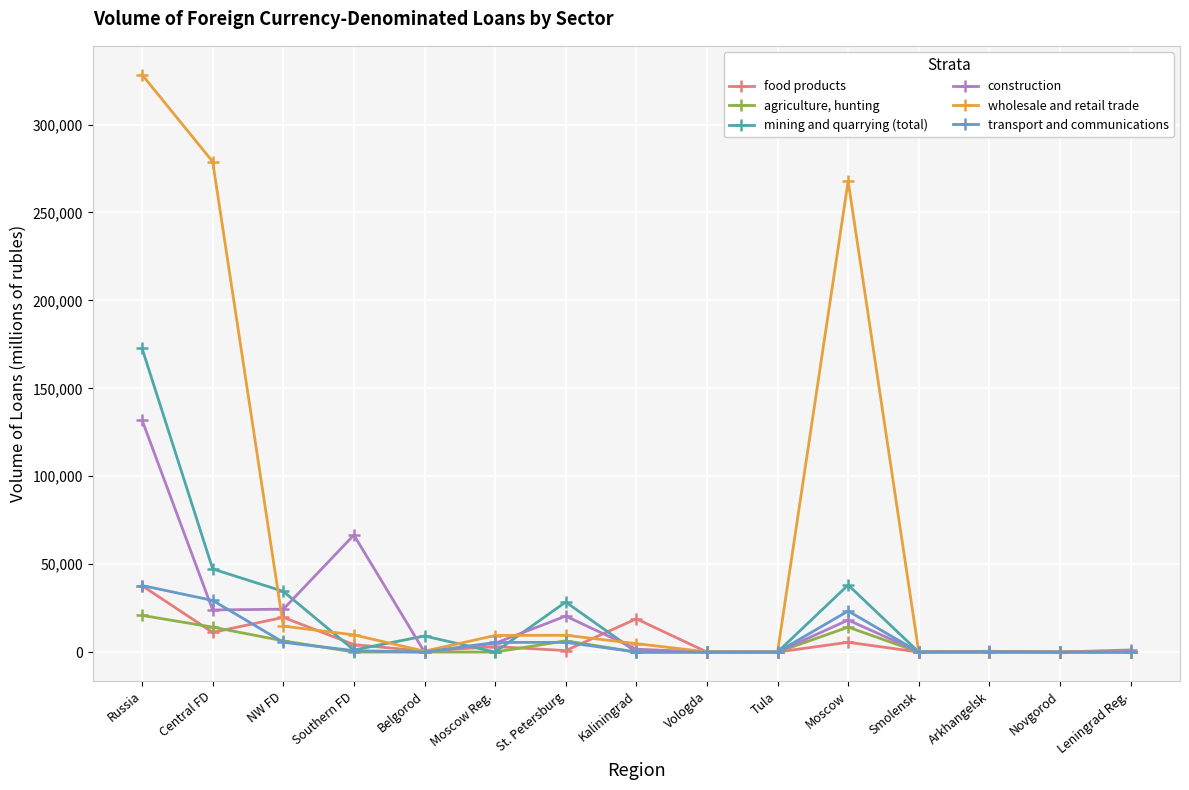

At which label does construction first exceed 1612?

Russia